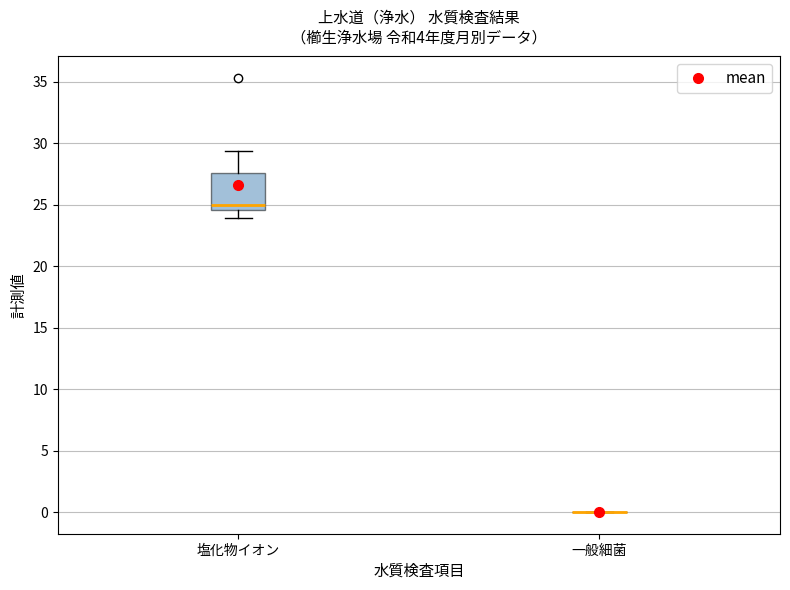

Which box is the tallest, from its lower edge to its upper edge?

塩化物イオン